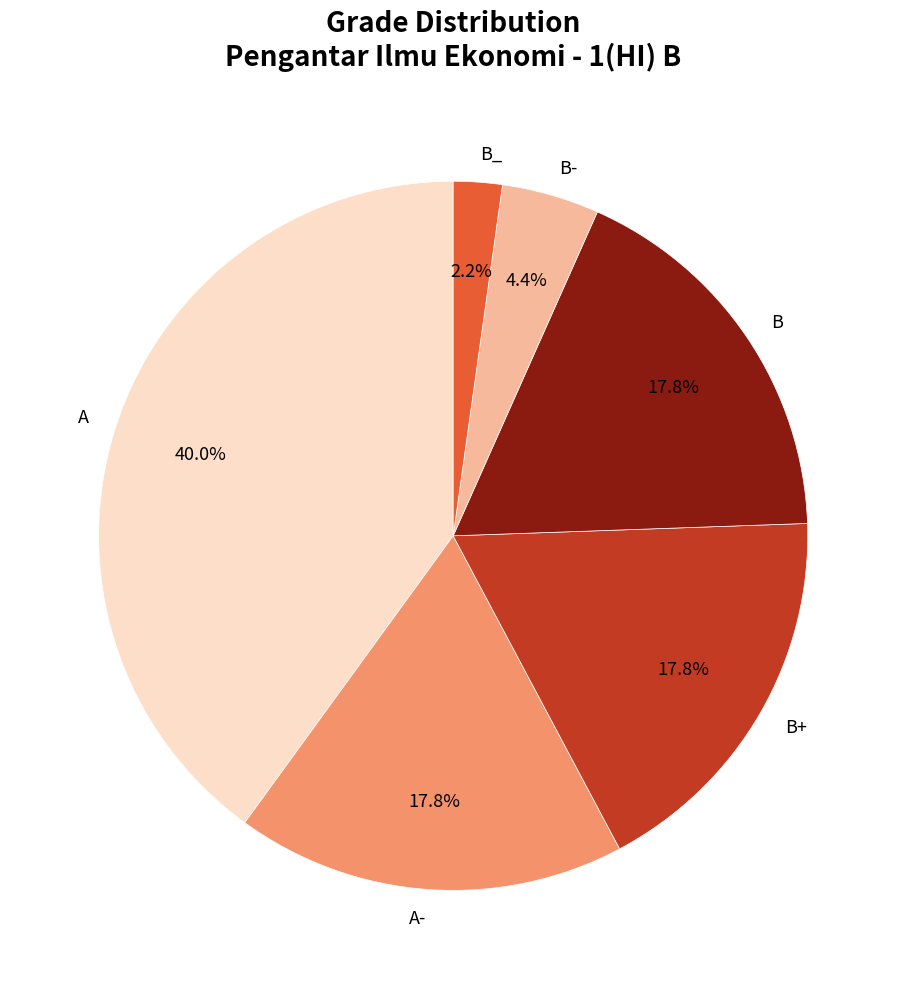

Does A- account for over 50% of the chart?

No